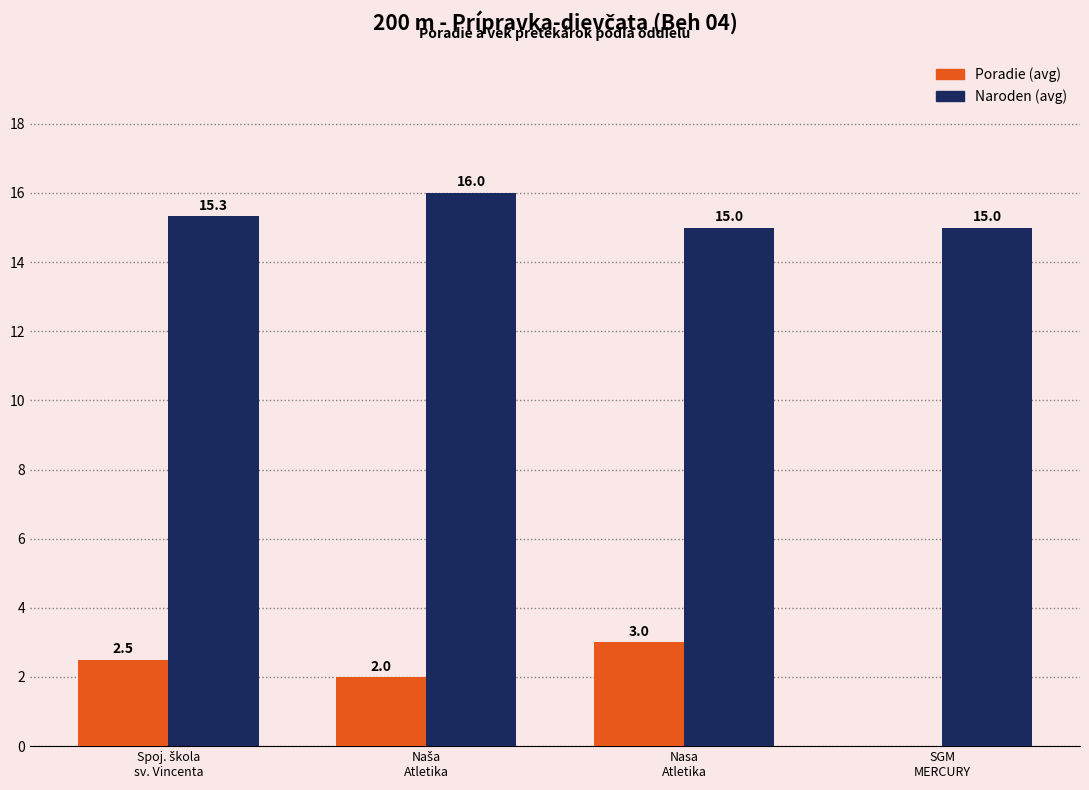

Which series has the largest total across all categories?

Naroden (avg)